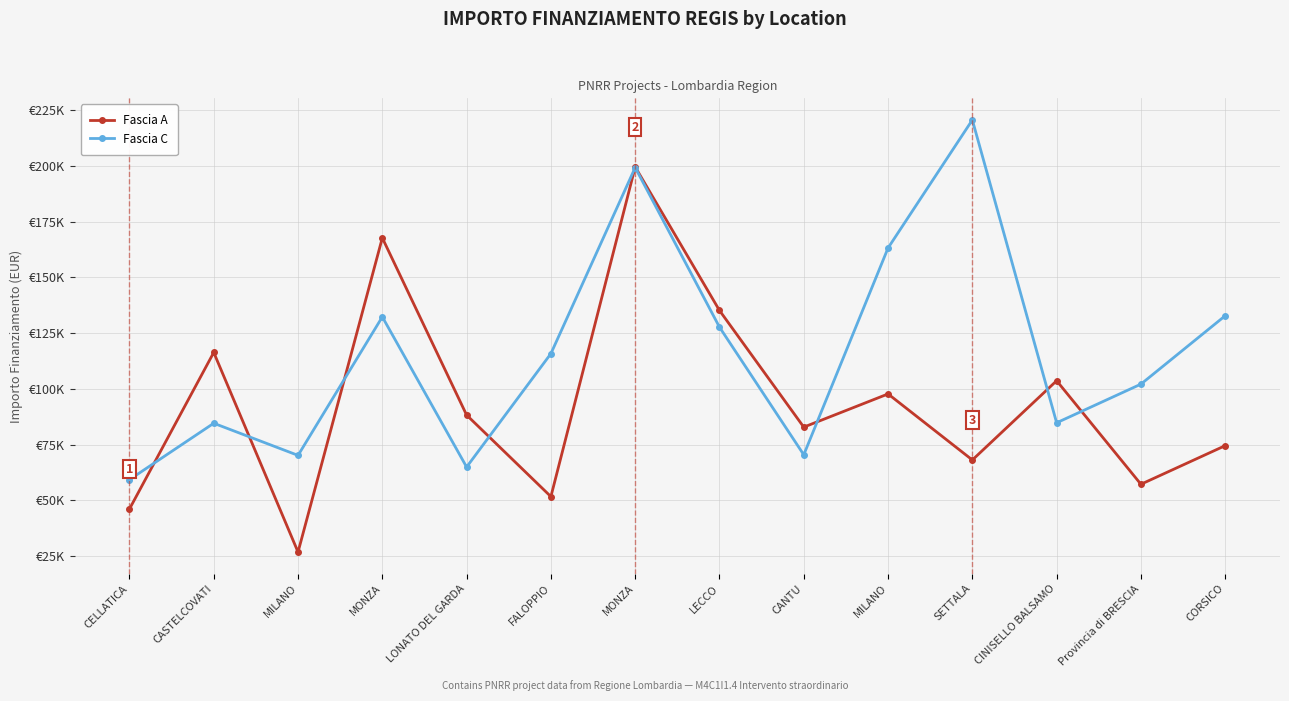

What are all the series names shown in the legend?

Fascia A, Fascia C